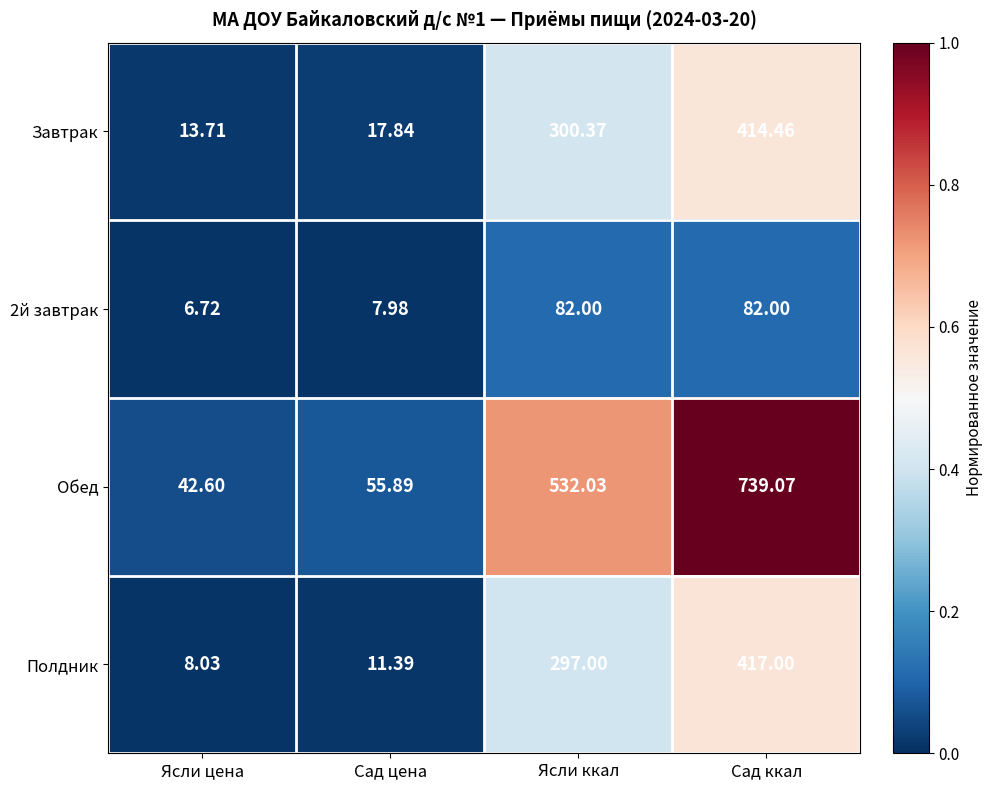

Which series has the widest spread of values?

Обед